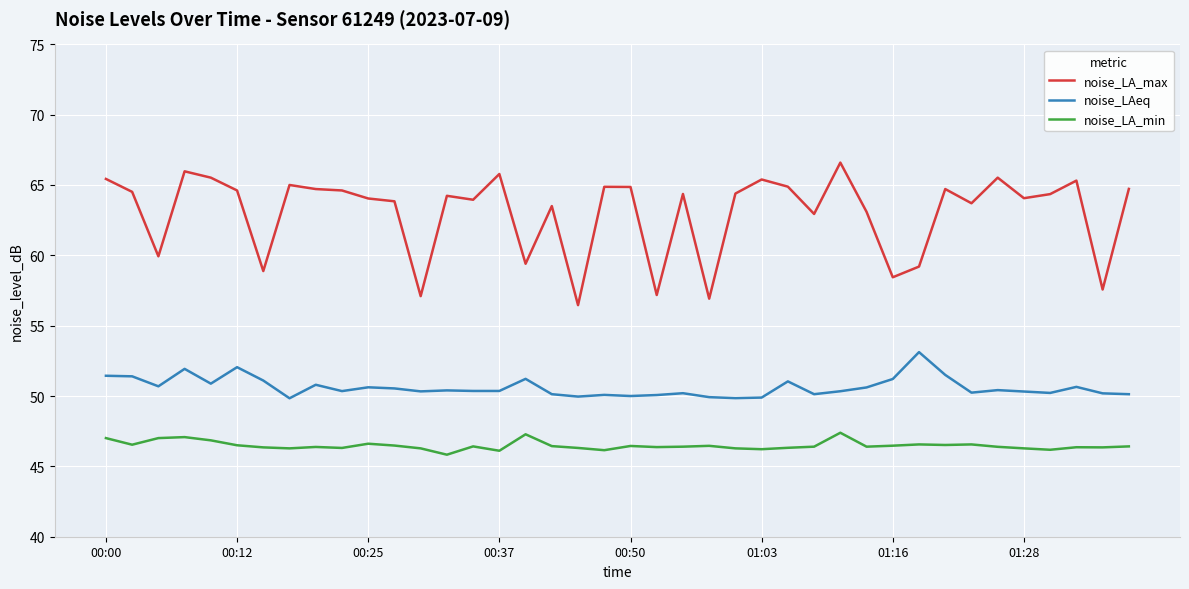

Rank the series by their maximum value, from highest to lowest.

noise_LA_max, noise_LAeq, noise_LA_min